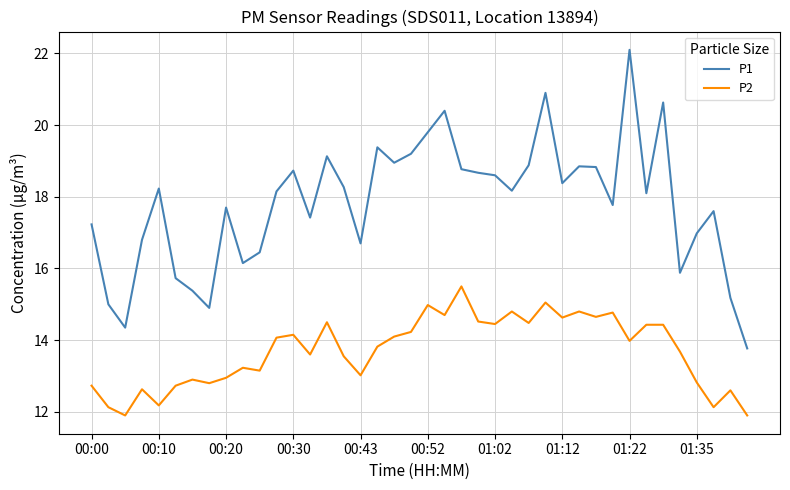

List the series in order of their peak value, lowest first.

P2, P1